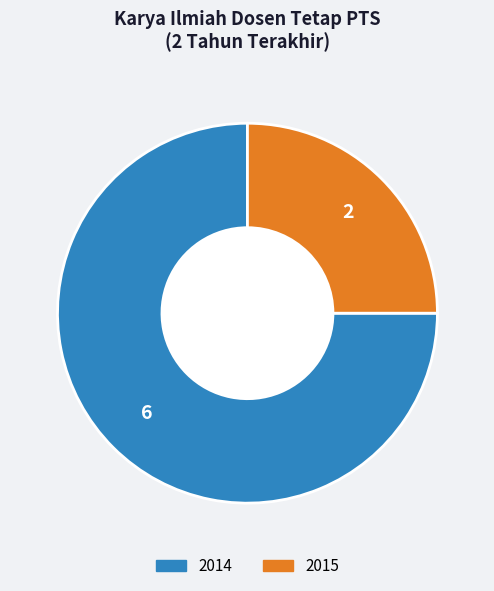

Is it true that 2015 is 25% of the pie?

True